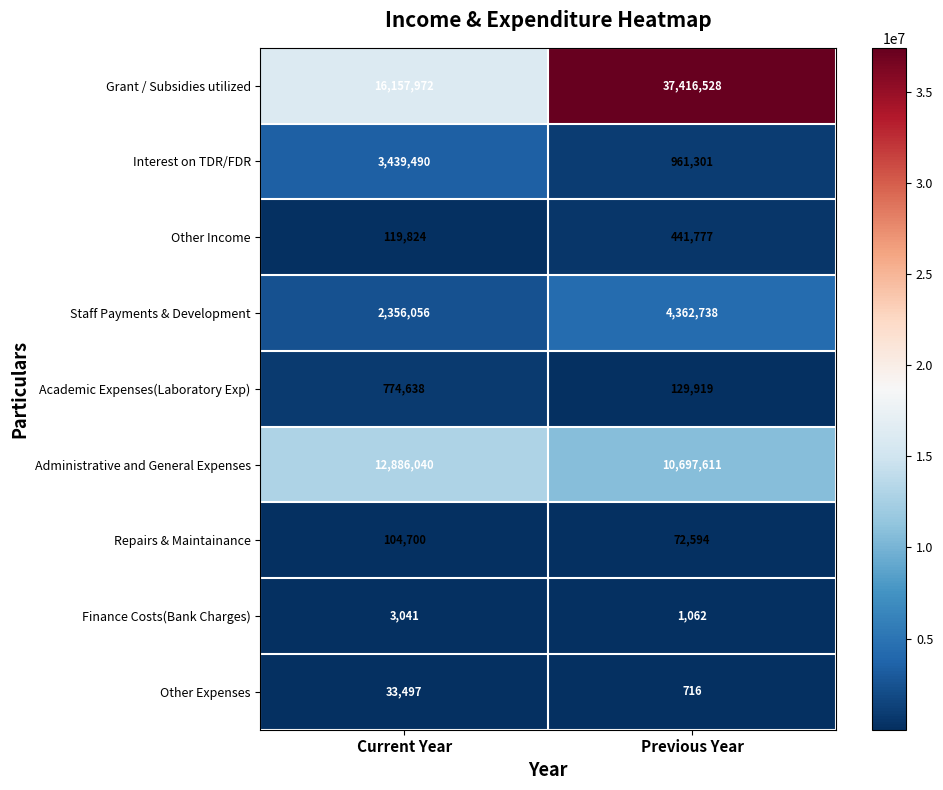

Reading left to right, list all the values displayed in this chart.

Grant / Subsidies utilized: 16157972	37416528
Interest on TDR/FDR: 3439490	961301
Other Income: 119824	441777
Staff Payments & Development: 2356056	4362738
Academic Expenses(Laboratory Exp): 774638	129919
Administrative and General Expenses: 12886040	10697611
Repairs & Maintainance: 104700	72594
Finance Costs(Bank Charges): 3041	1062
Other Expenses: 33497	716